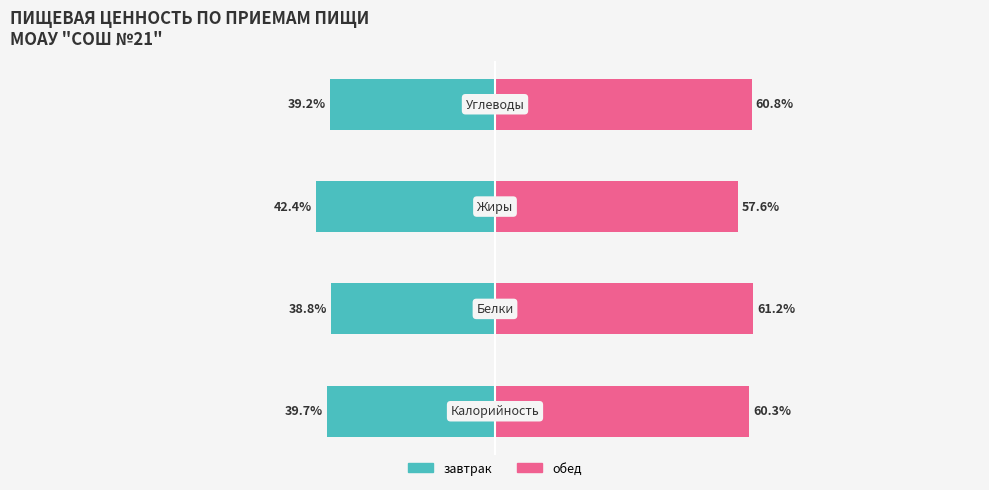

Is it true that обед equals 61.2 at −100?

True